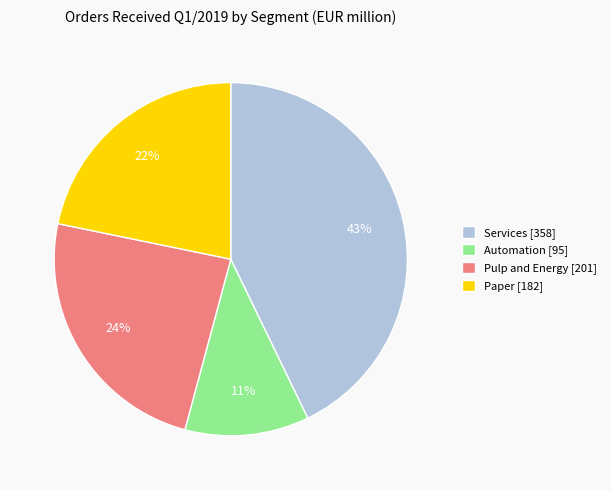

Approximately how many times larger is the value at Services compared to Paper?

2.0